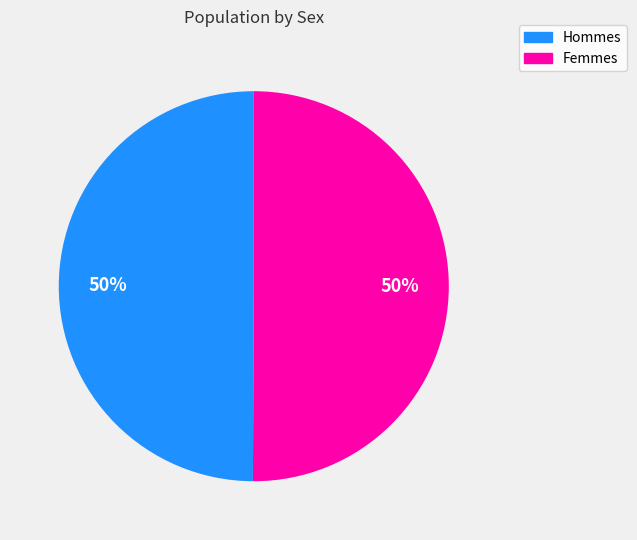

To the nearest percent, what is the average slice percentage?

50%